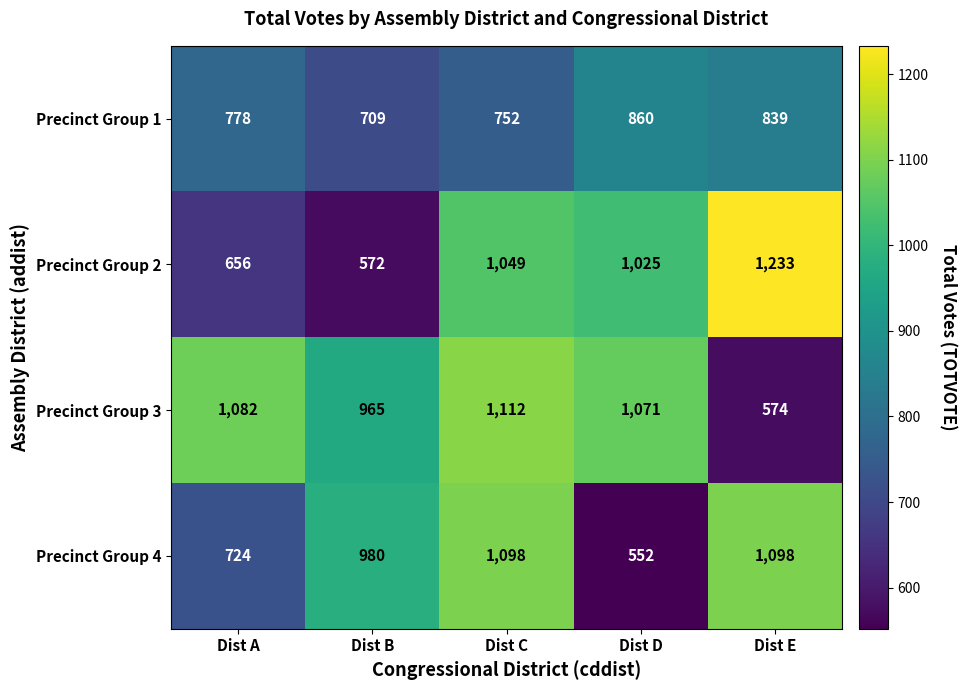

What is the sum of the Precinct Group 1 values at Dist D and Dist A?

1638